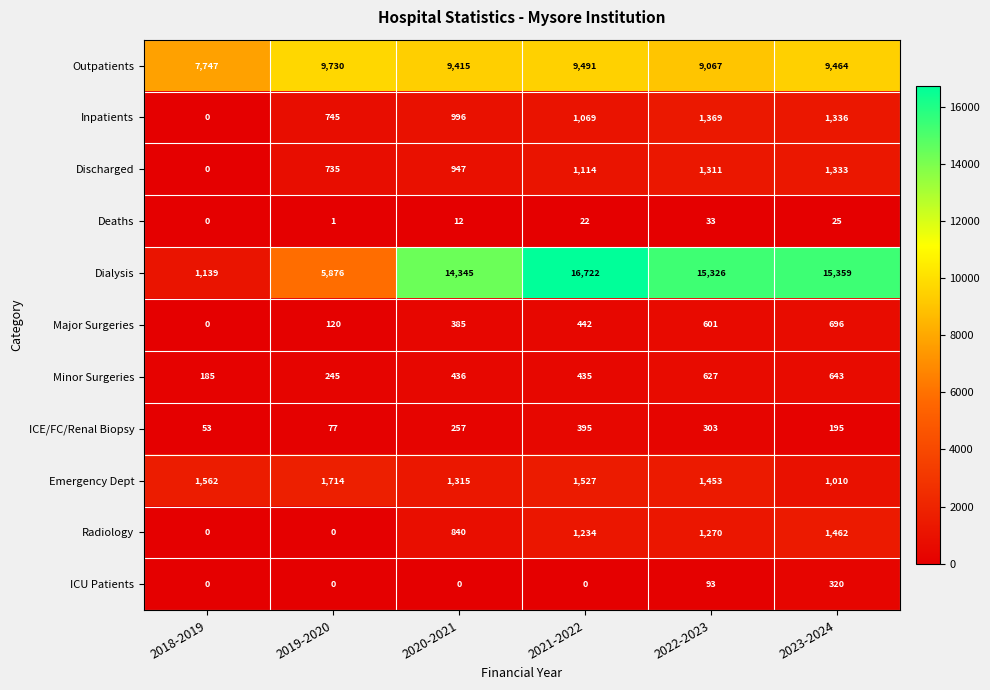

What is the difference between the maximum and minimum values in the Major Surgeries series?

696